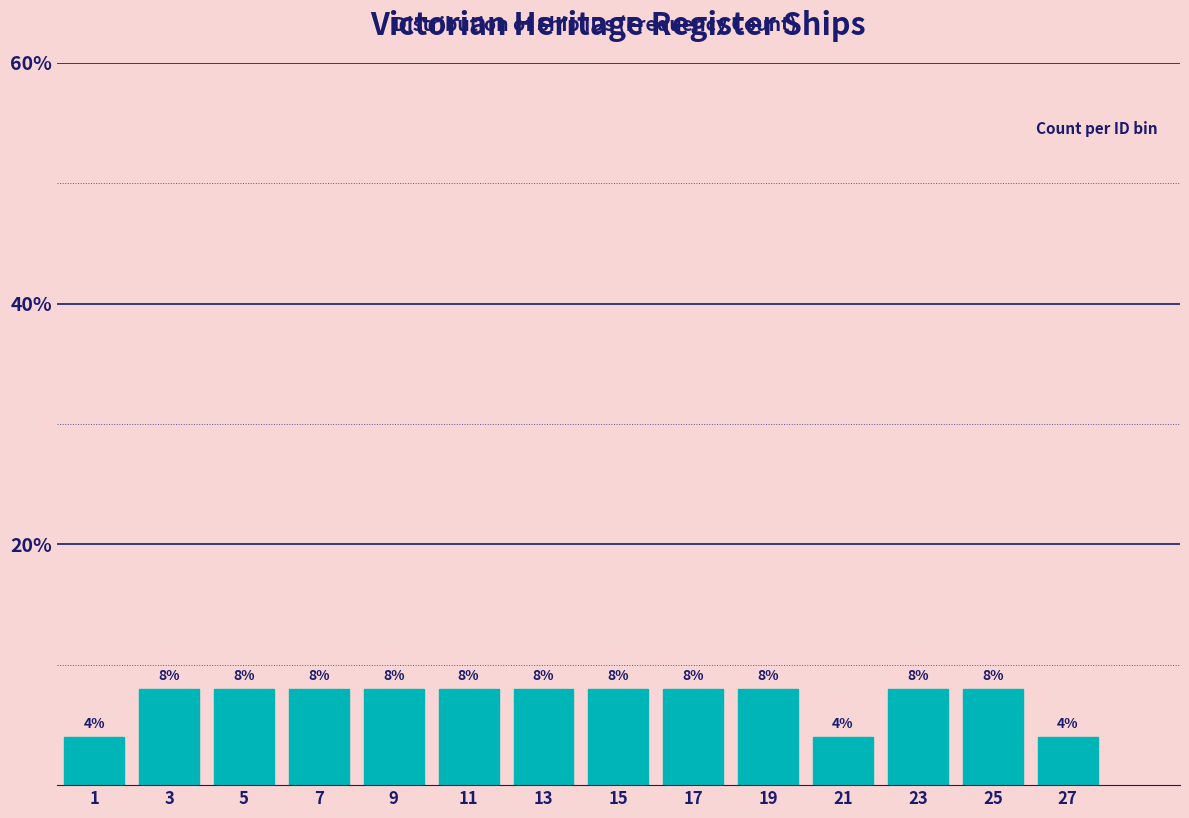

What is the height of the bar covering 16 to 18 on the x-axis?

8